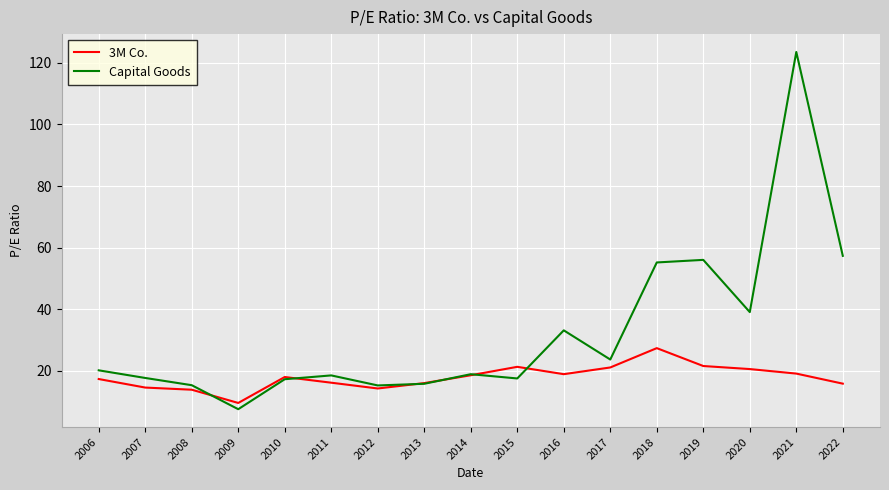

Which category has the lowest value across all series?

2009